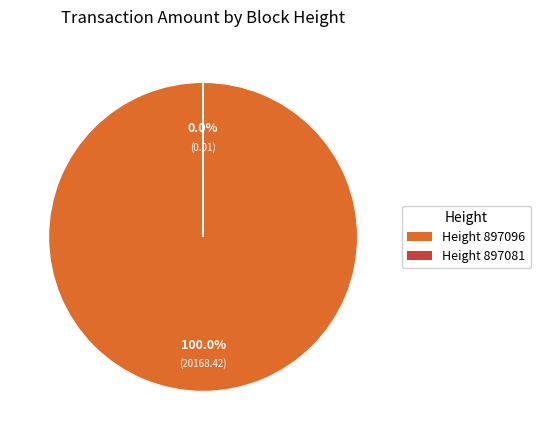

To the nearest percent, what is the average slice percentage?

50%